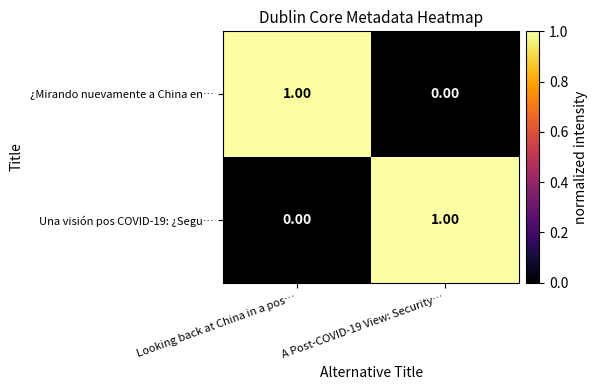

List the labels in order of ¿Mirando nuevamente a China en… value, smallest first.

A Post-COVID-19 View: Security…, Looking back at China in a pos…